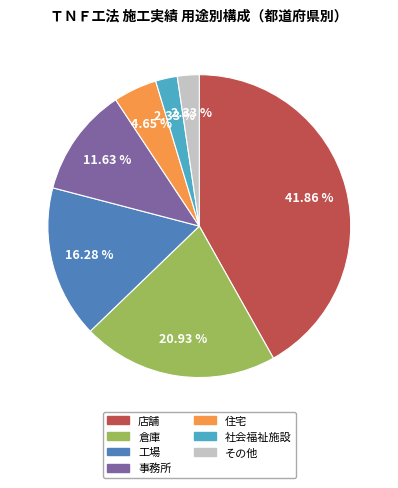

Combined, what portion of the pie is 社会福祉施設 and 倉庫?

23.3%